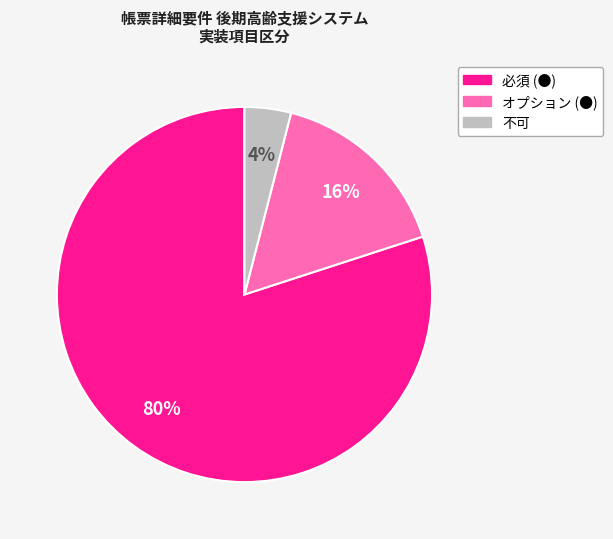

Rank the categories by value from lowest to highest.

不可, オプション (●), 必須 (●)